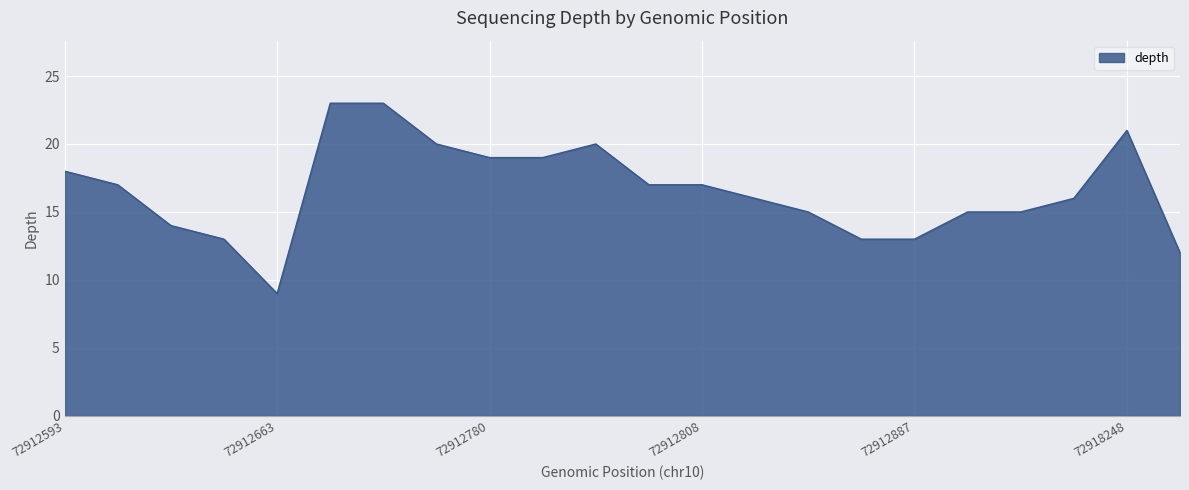

What is the difference between the maximum and minimum values?

14